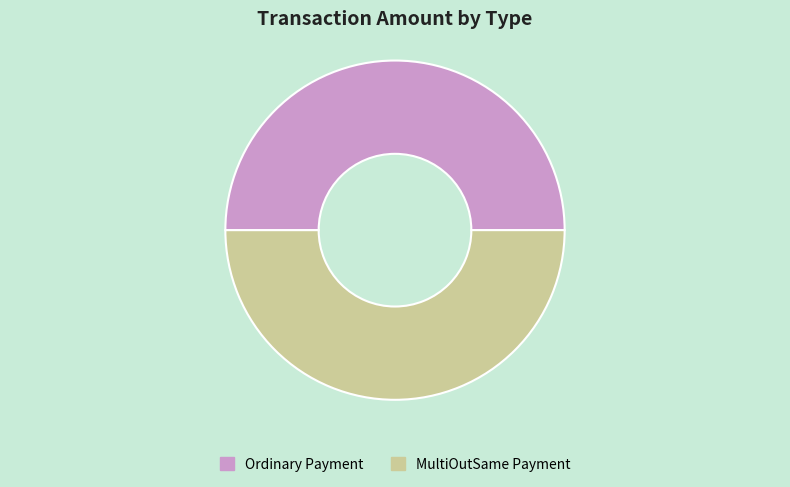

Is it true that MultiOutSame Payment is 55% of the pie?

False